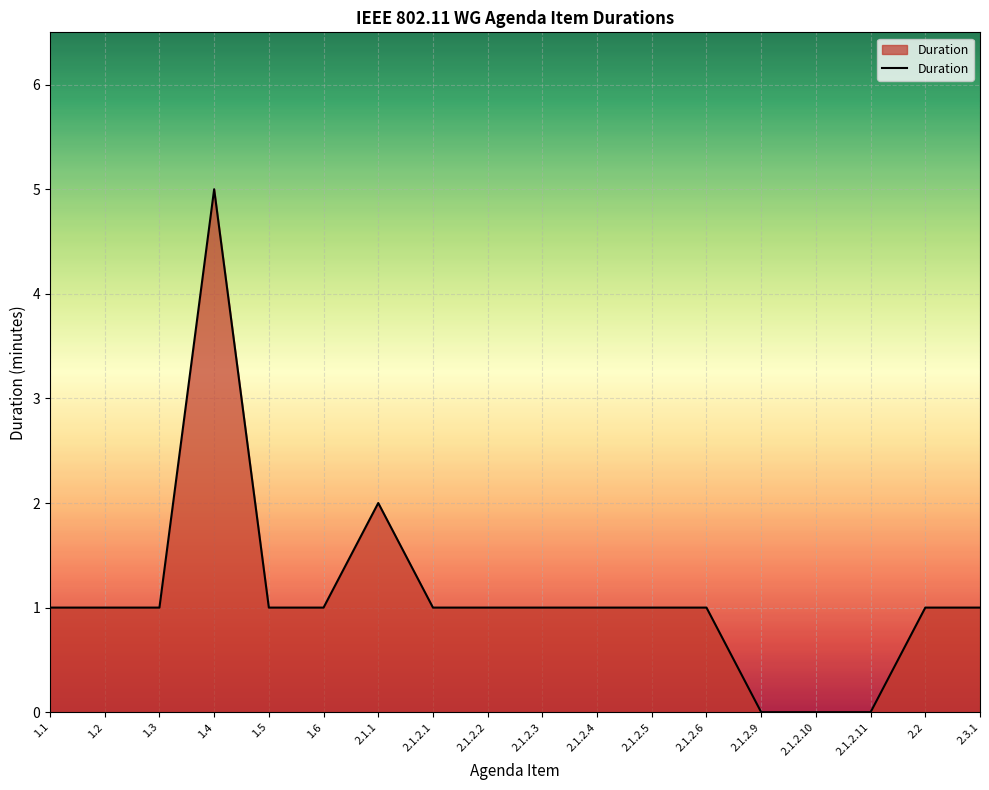

Approximately how many times larger is the value at 2.1.2.4 compared to 2.2?

1.0